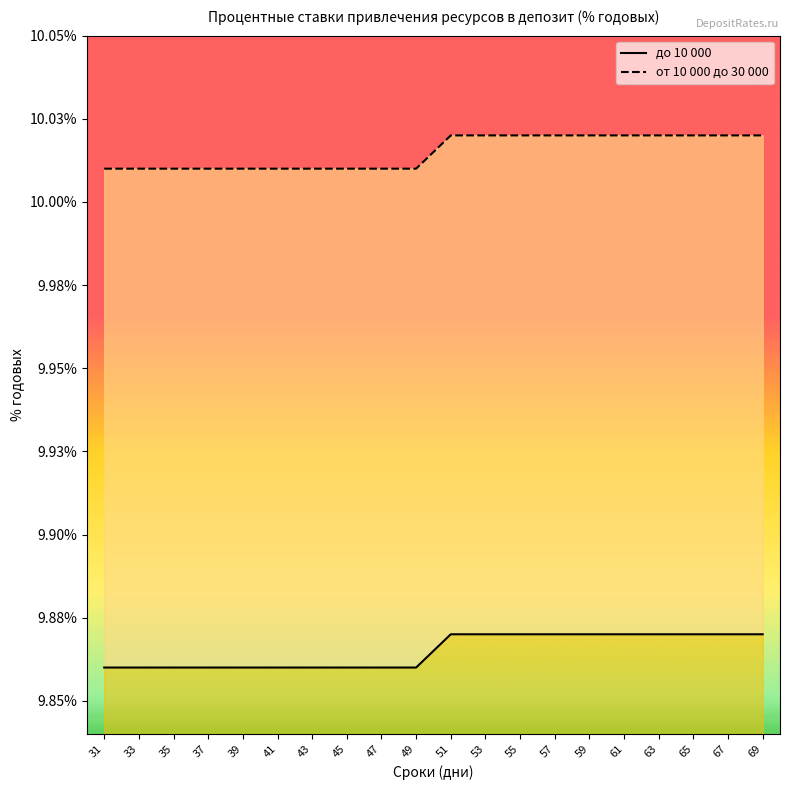

What value does the от 10 000 до 30 000 series have at 69?

10.0